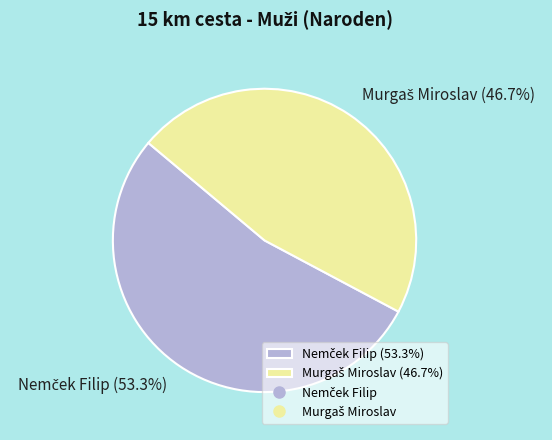

Is there a majority slice in this chart?

Yes